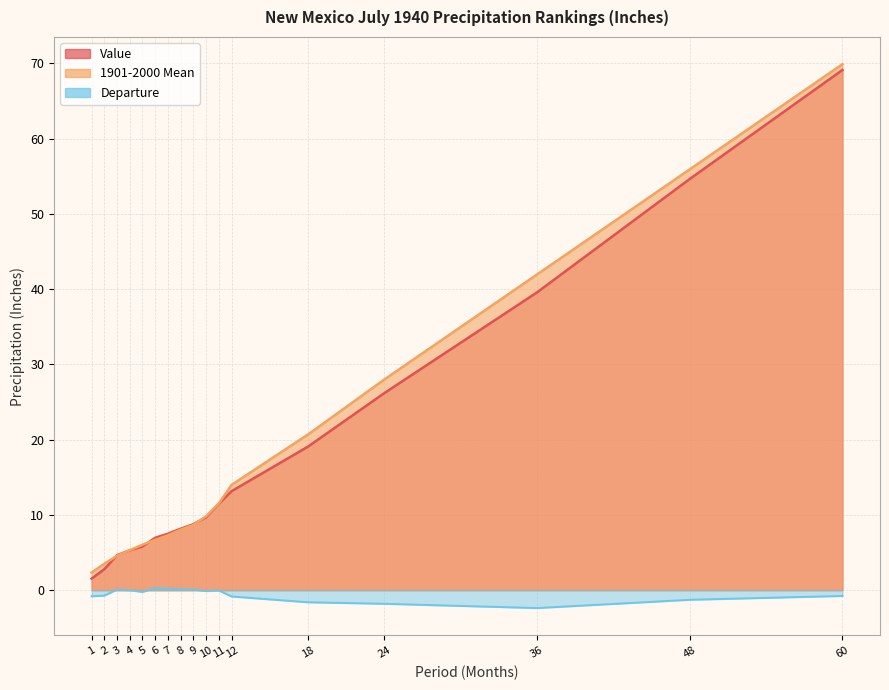

True or false: Value has a value of 6.6 at 3.

False